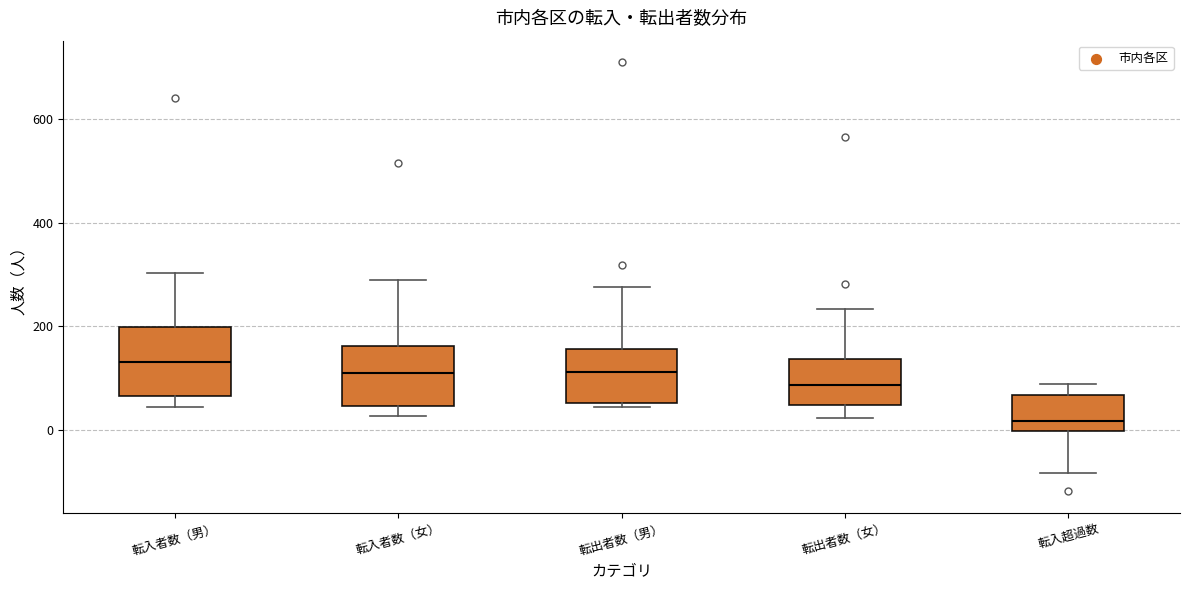

Where is the upper edge of the box for 転入者数（男） on the y-axis? The values are not printed on the chart, so give them approximately, as read against the axis.

200